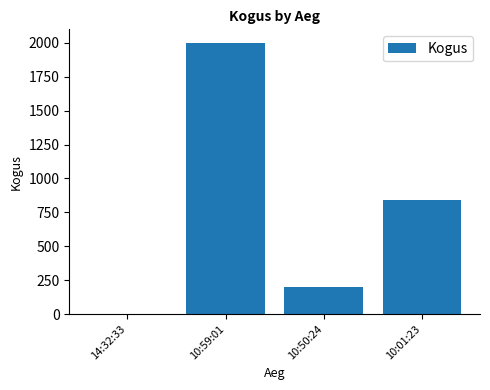

The value at 10:01:23 is 1382. True or false?

False